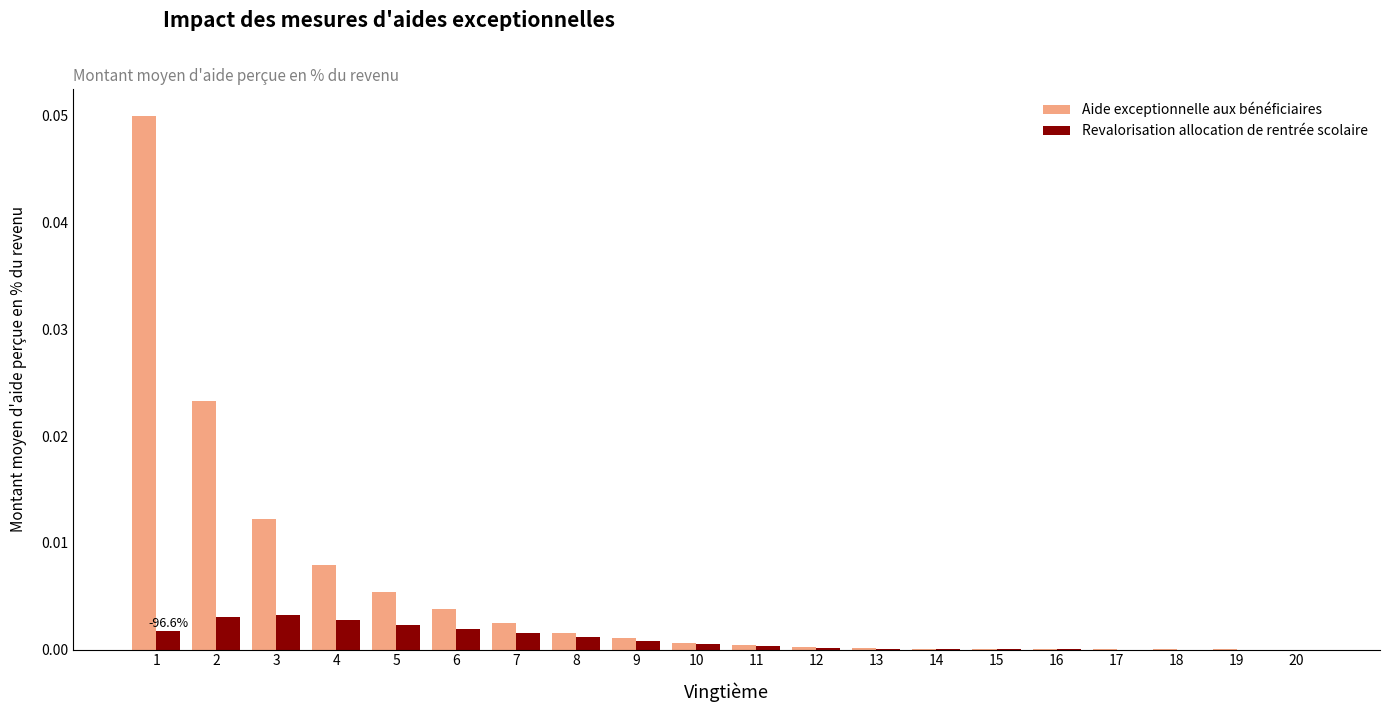

Is the value of Revalorisation allocation de rentrée scolaire at 7 greater than the value of Aide exceptionnelle aux bénéficiaires at 19?

Yes